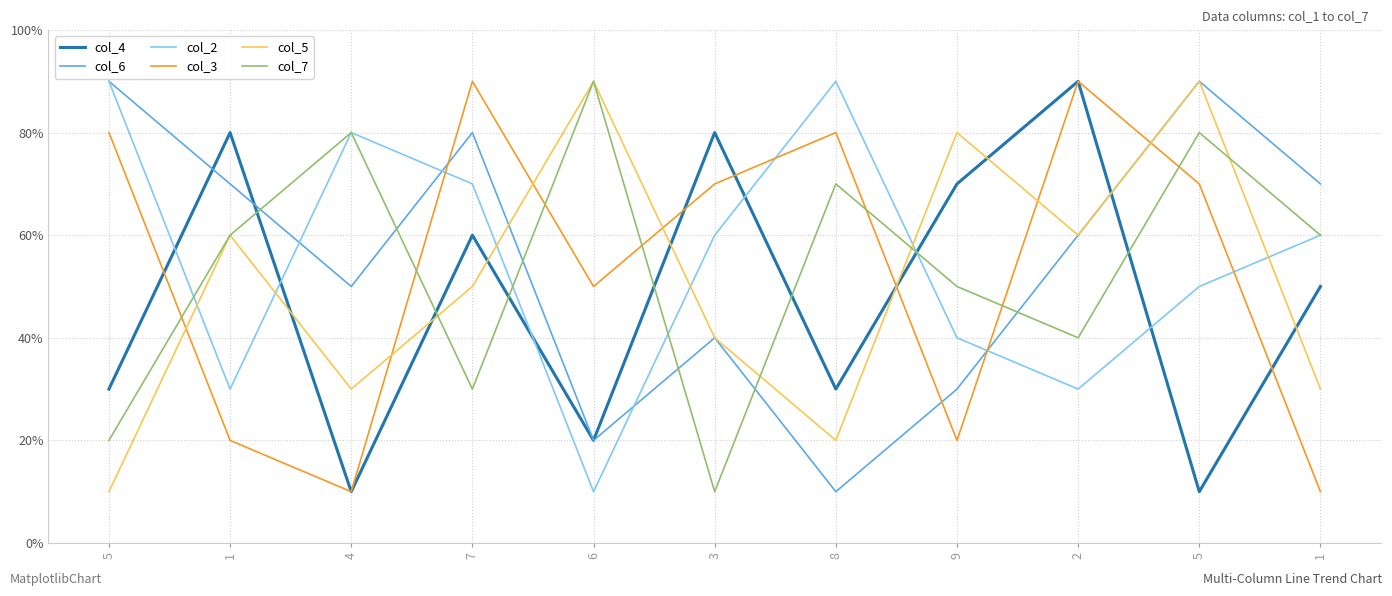

What are all the series names shown in the legend?

col_4, col_6, col_2, col_3, col_5, col_7